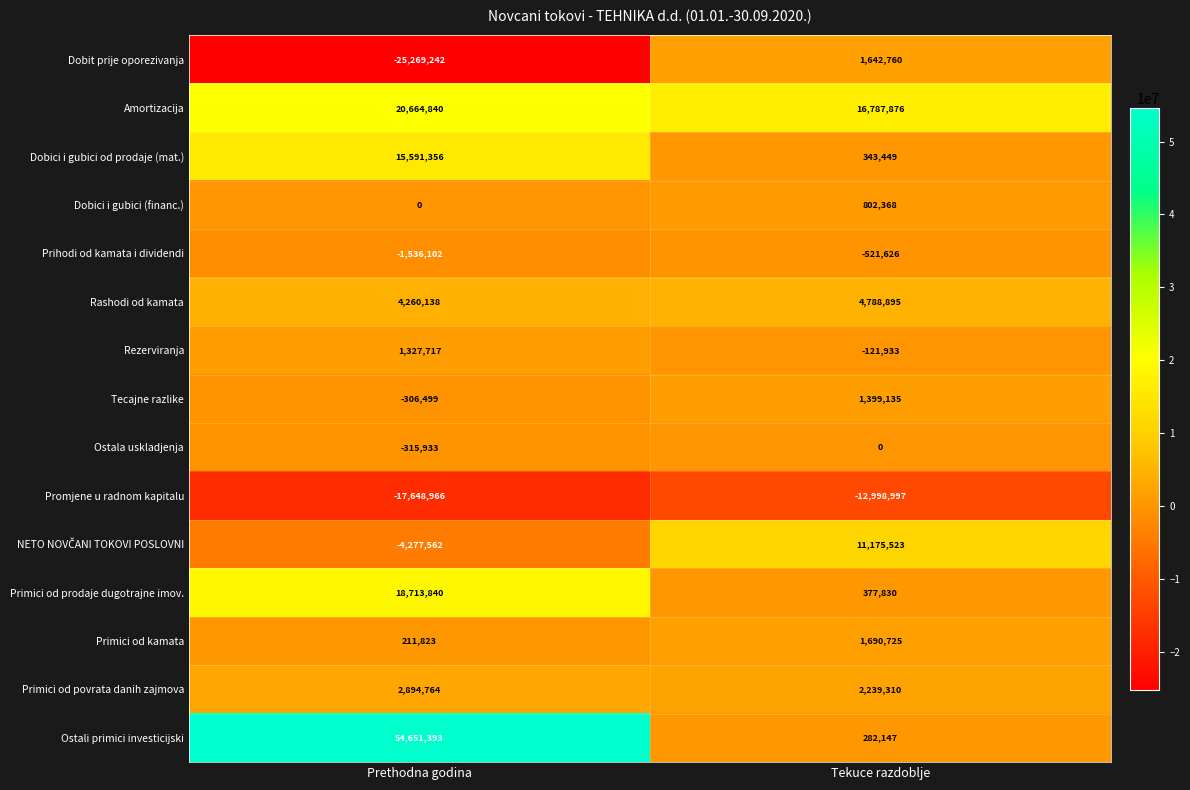

At which label is Rashodi od kamata closest to 4524516?

Prethodna godina